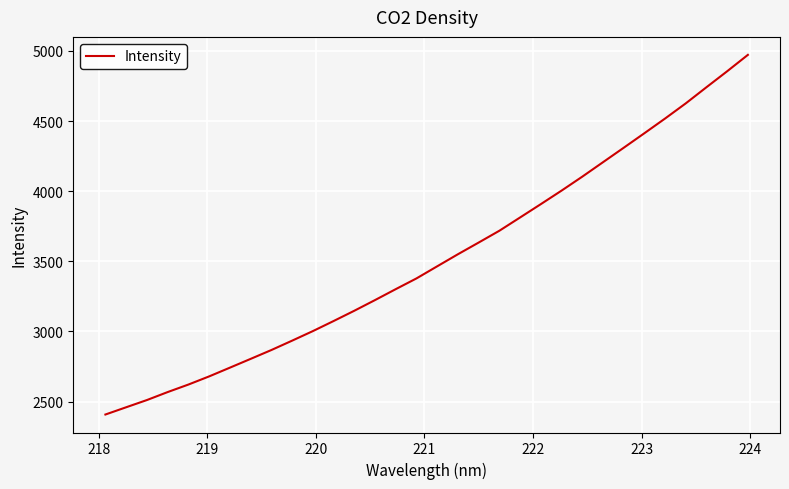

How many distinct data groups are displayed?

1